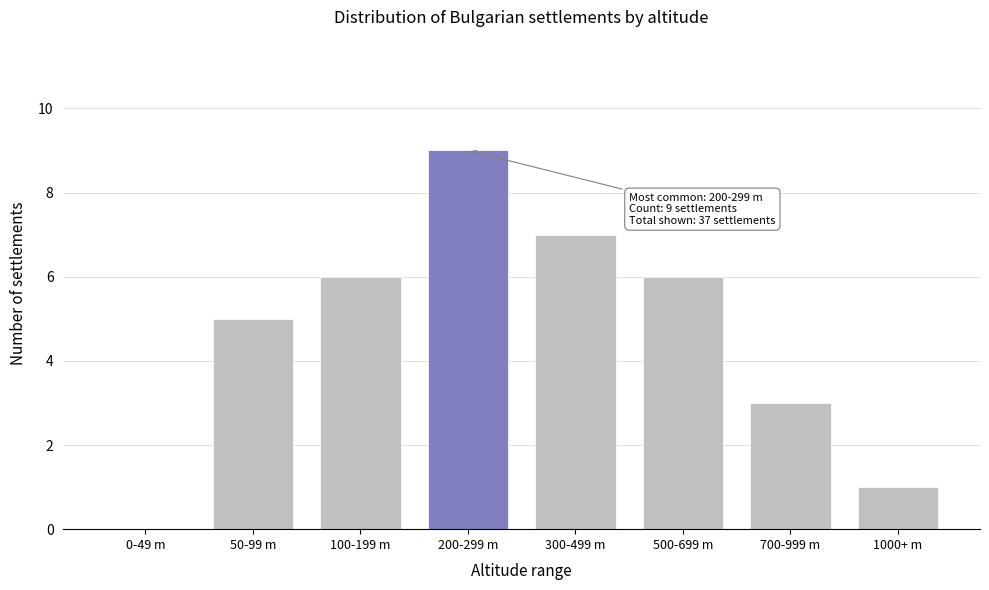

Reading left to right, list all the values displayed in this chart.

0-49 m=0	50-99 m=5	100-199 m=6	200-299 m=9	300-499 m=7	500-699 m=6	700-999 m=3	1000+ m=1